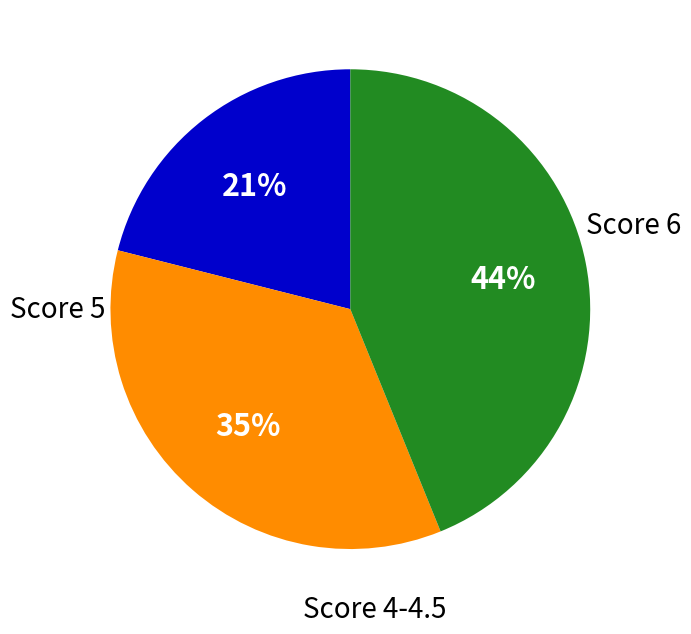

To the nearest percent, what is the average slice percentage?

33%